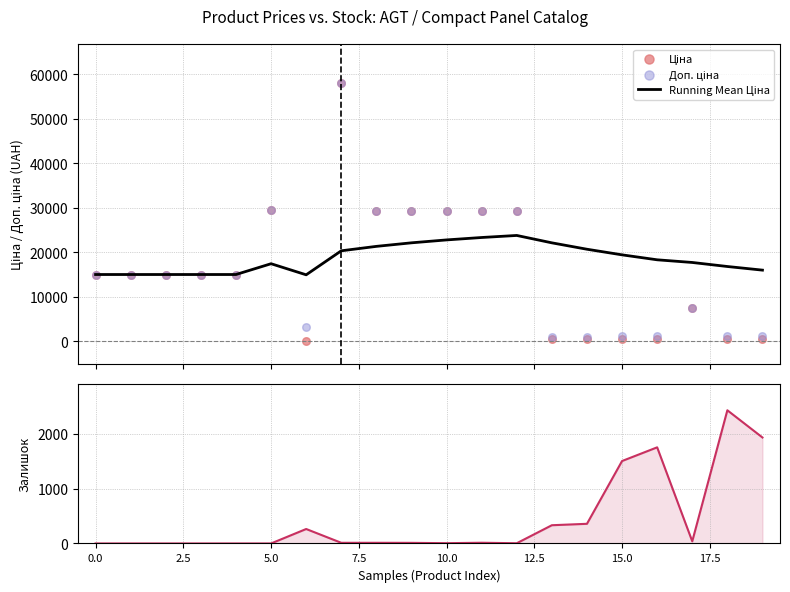

Is the value of Залишок at 14 greater than the value of Ціна at 2.5?

No